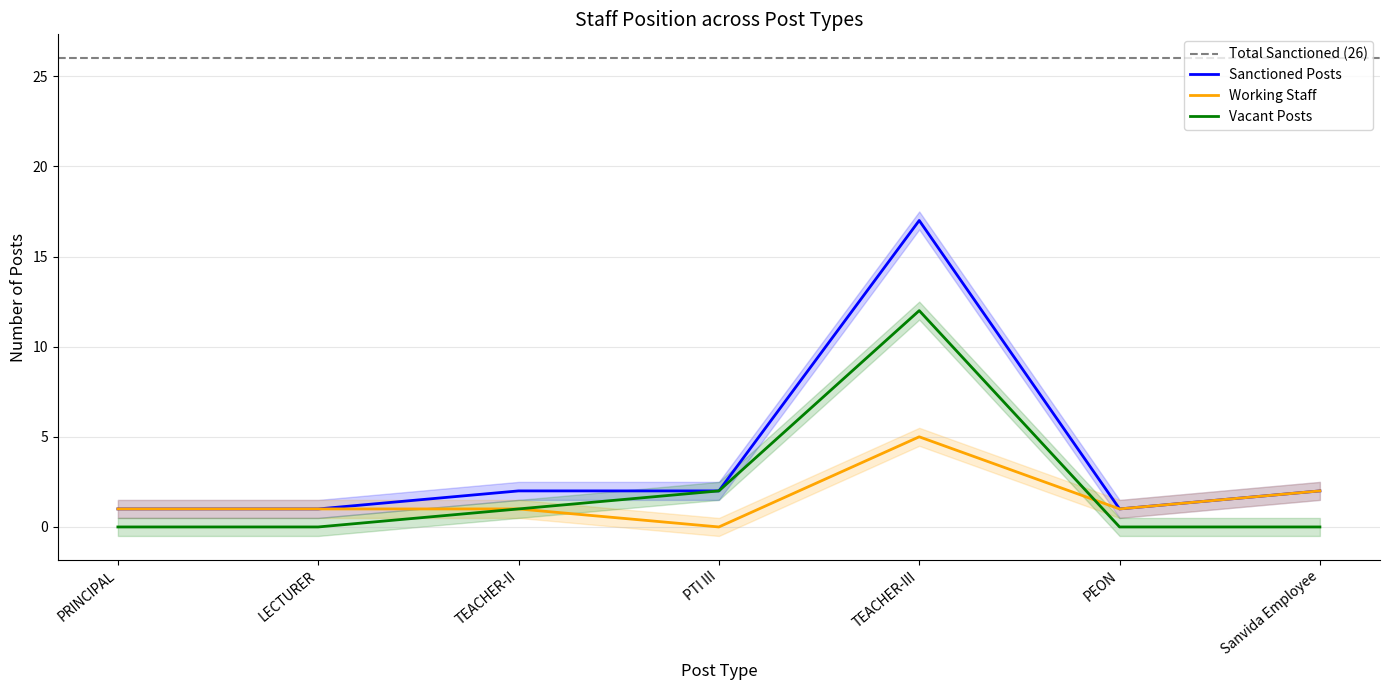

At how many categories does at least one series exceed 15?

1